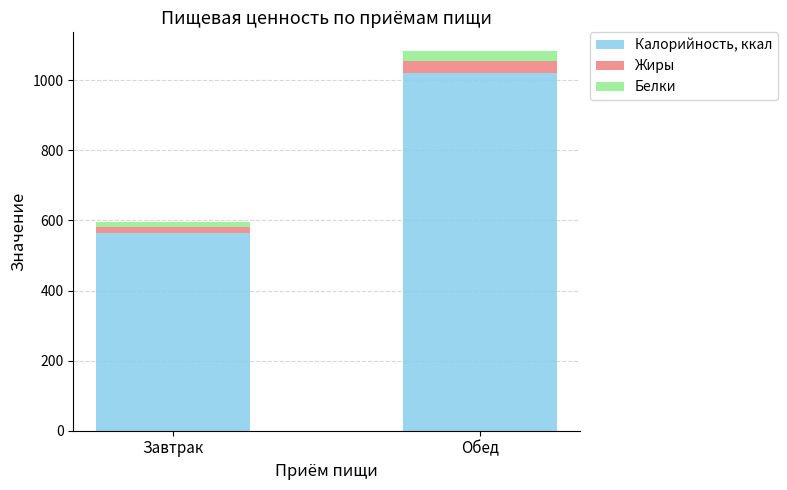

Which category has the highest value in the Калорийность, ккал series?

Обед